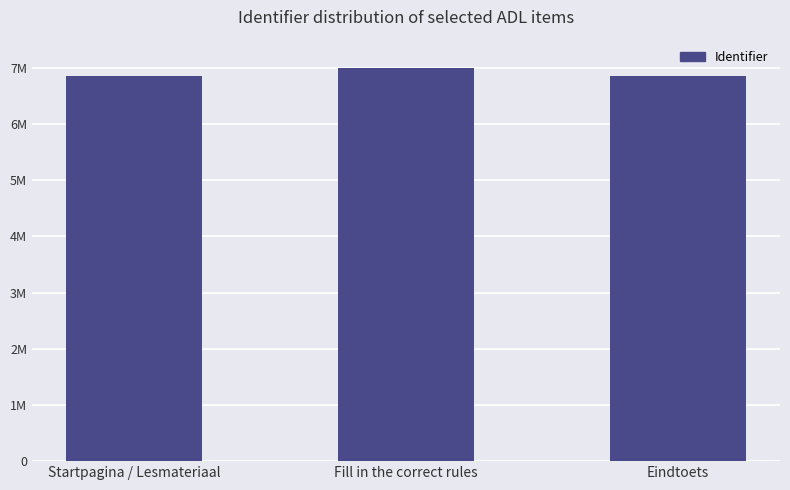

Does the chart contain any negative values?

No